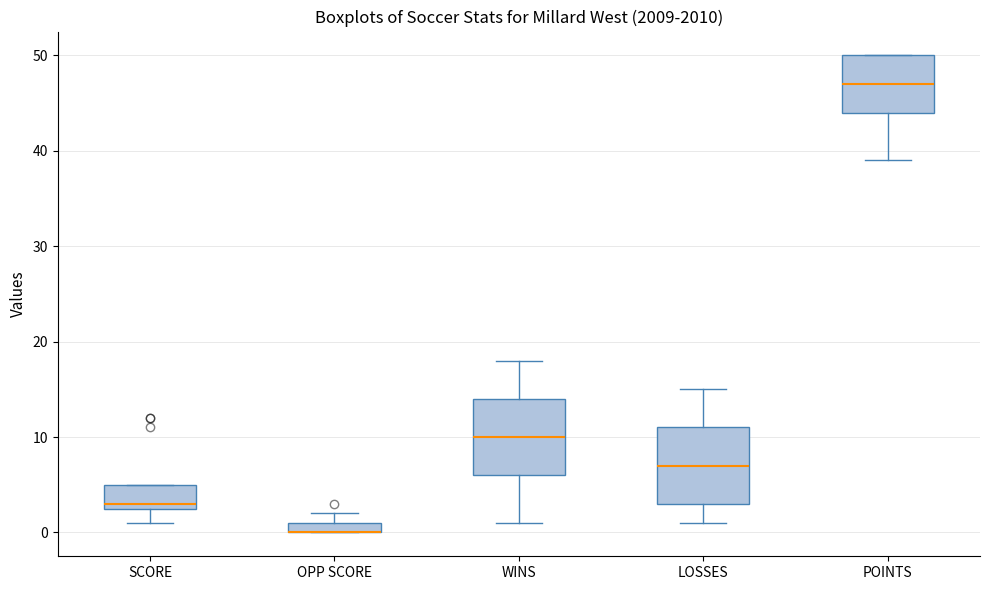

Where does the upper whisker of the box for WINS end on the y-axis? The values are not printed on the chart, so give them approximately, as read against the axis.

18